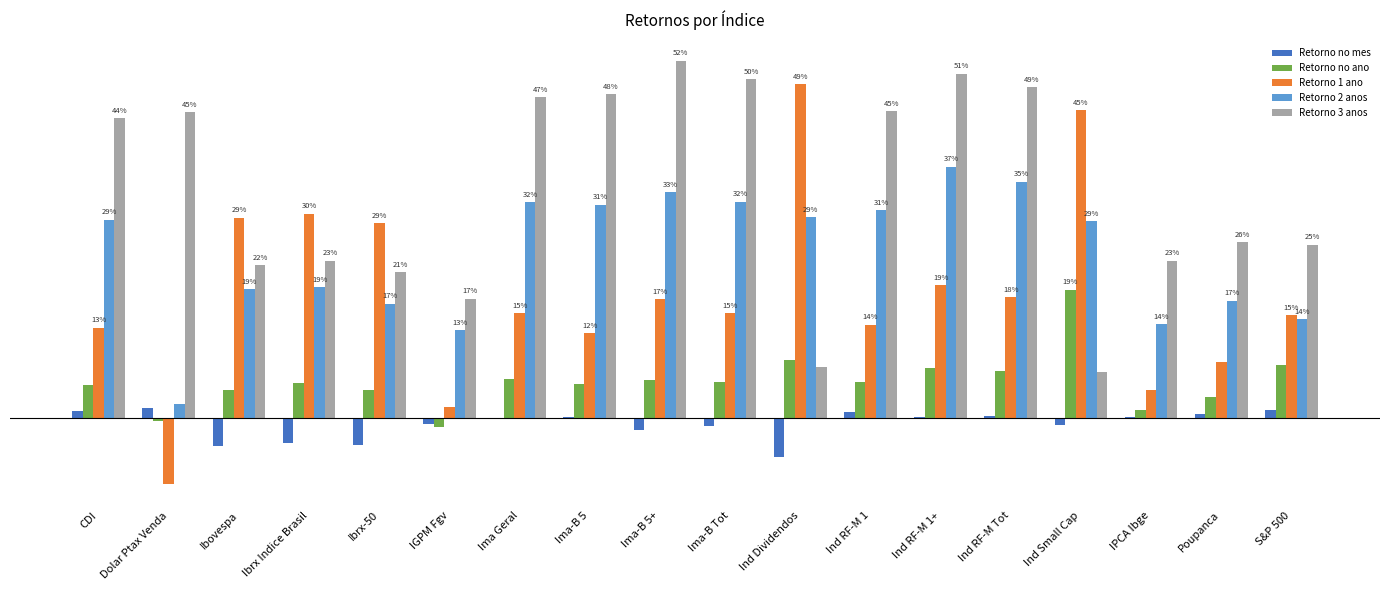

At which category does the chart reach its peak across all series?

Ima-B 5+